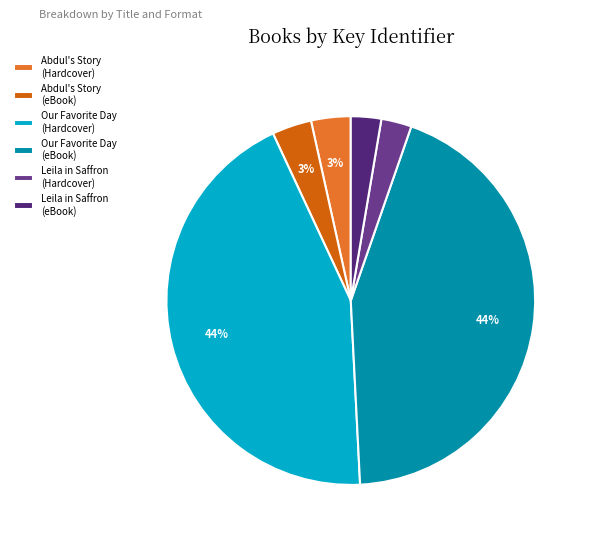

Does Abdul's Story (eBook) represent more than half of the total?

No